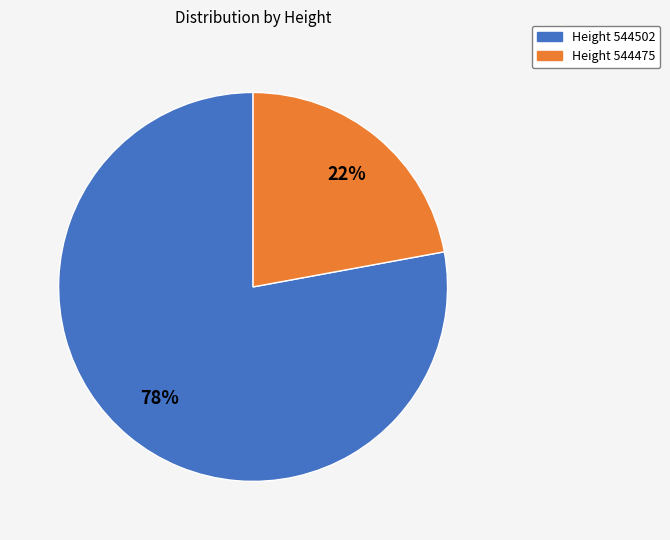

Approximately how many times larger is the value at Height 544475 compared to Height 544502?

0.3